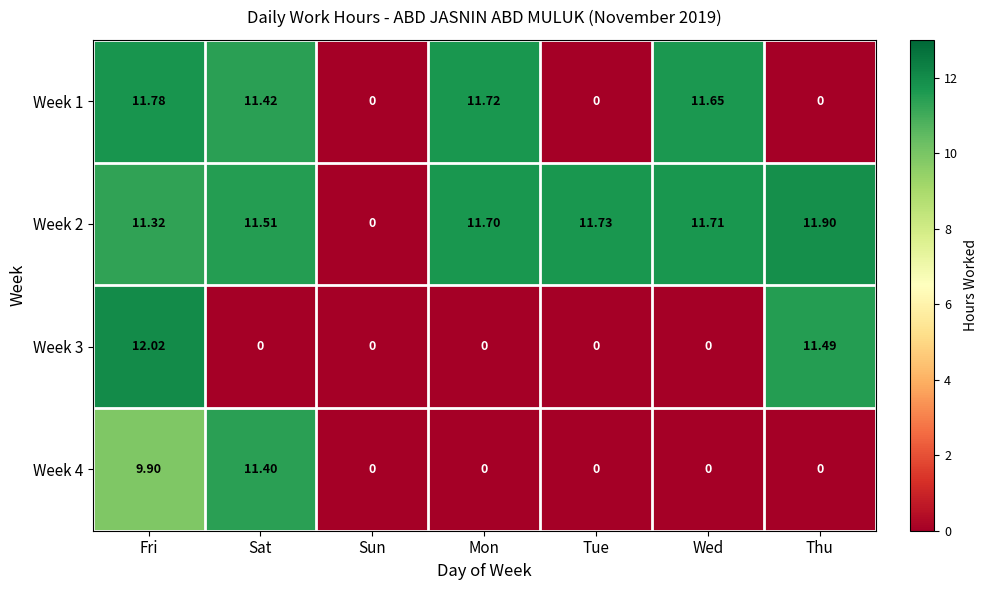

Where is Week 2 nearest to the value 5?

Sun